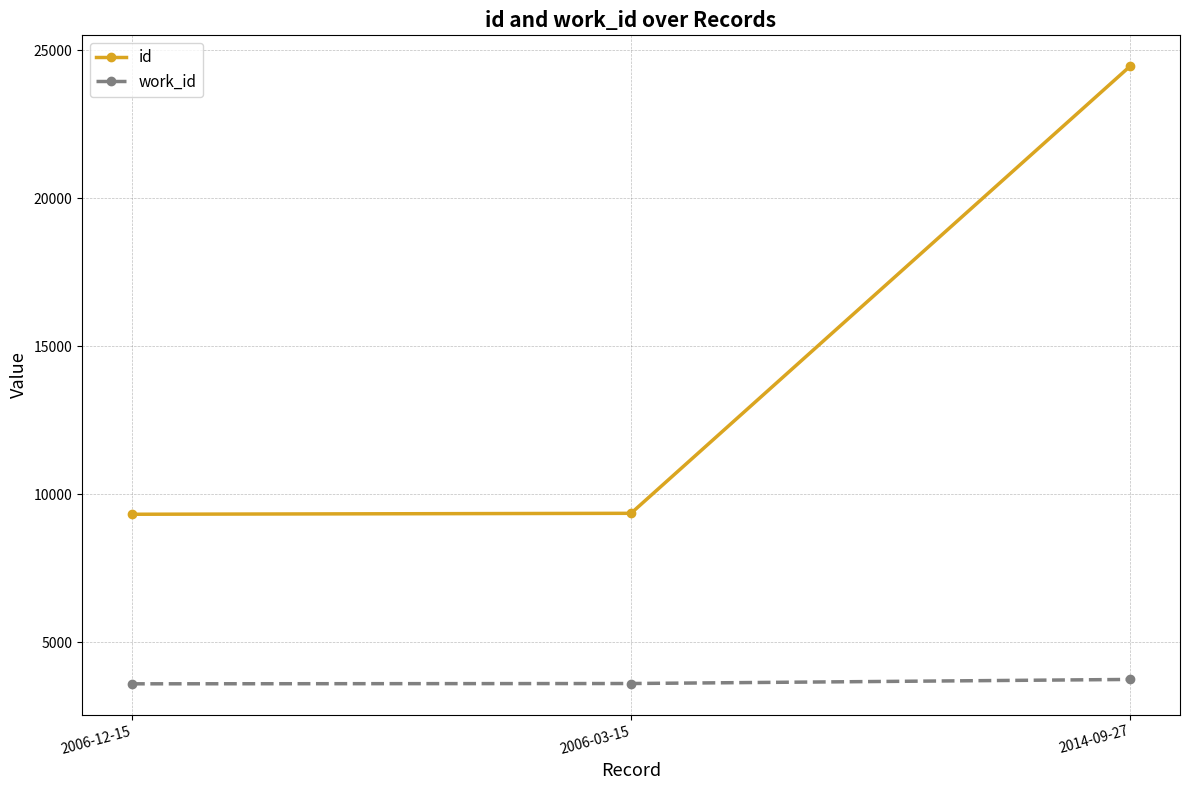

Which category has the highest value in the id series?

2014-09-27